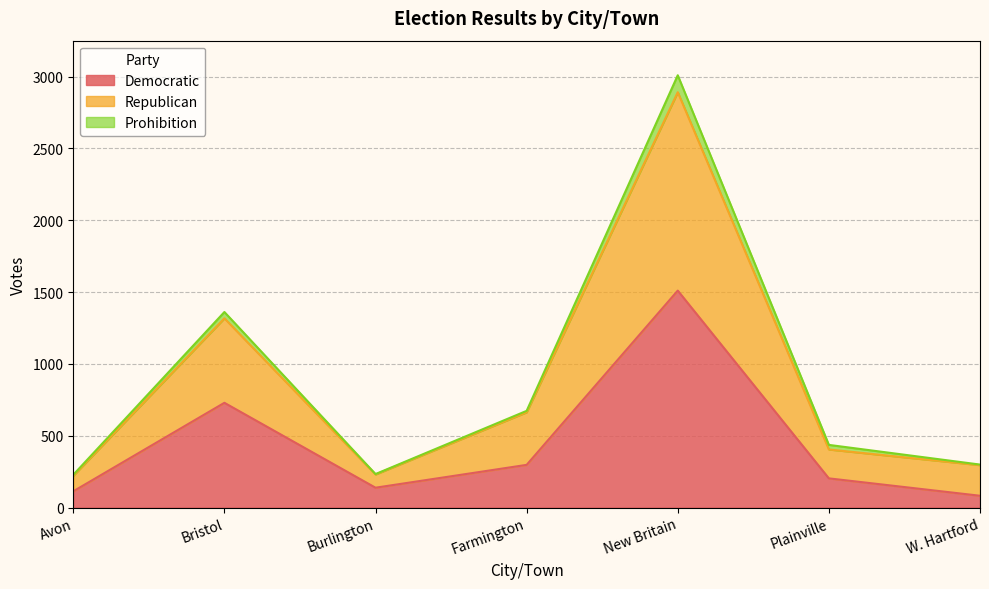

At which category is the sum across all series the highest?

New Britain